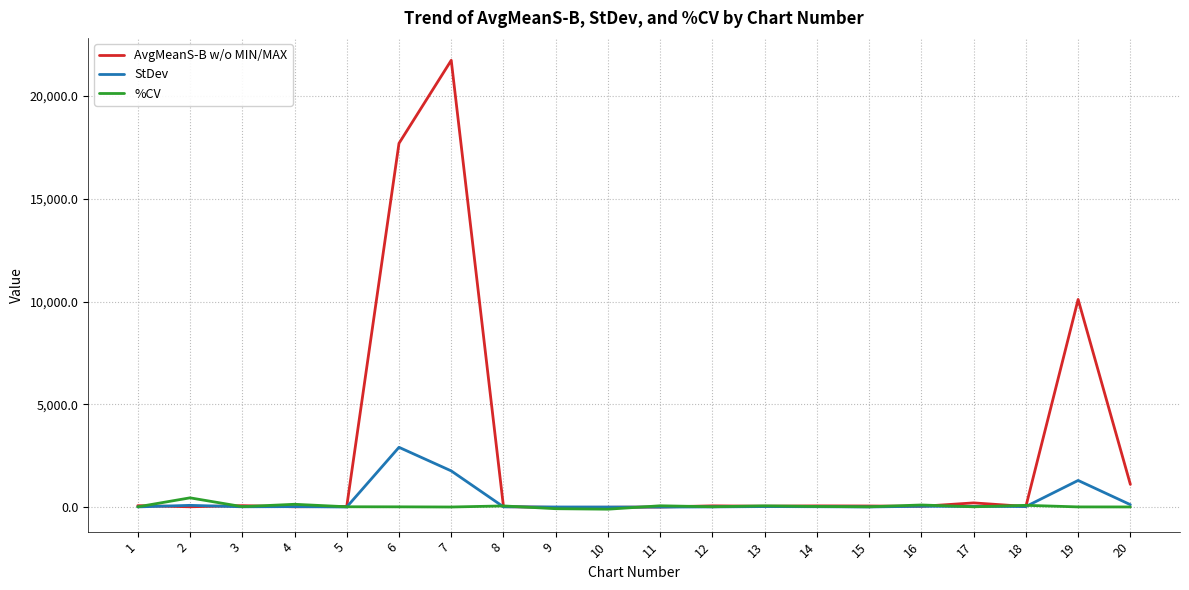

What is the maximum value shown in the chart?

21740.0